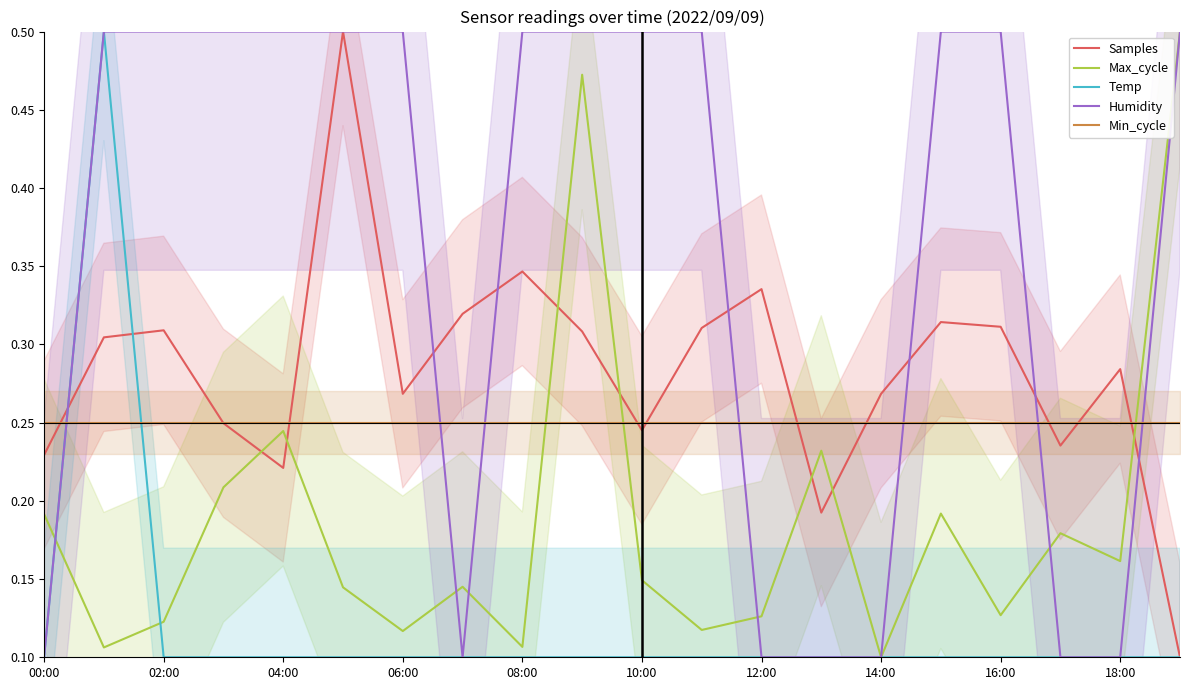

Which category has the lowest value across all series?

19